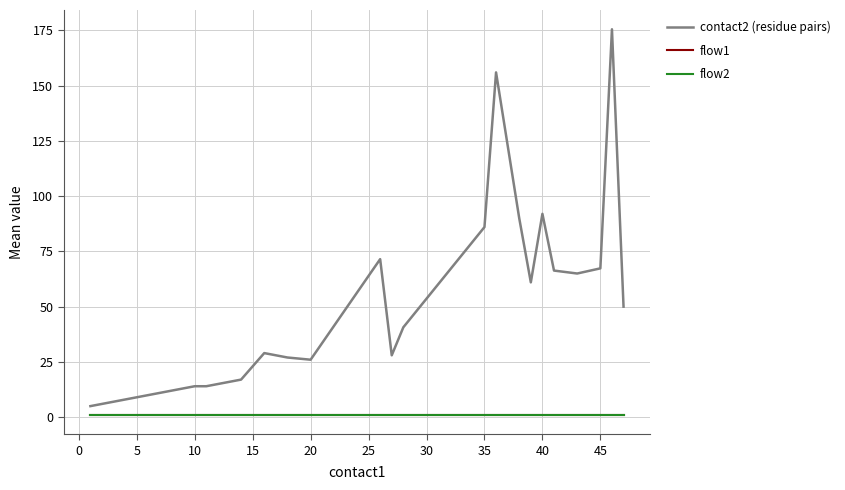

What is the difference between the maximum and minimum values in the contact2 (residue pairs) series?

170.5